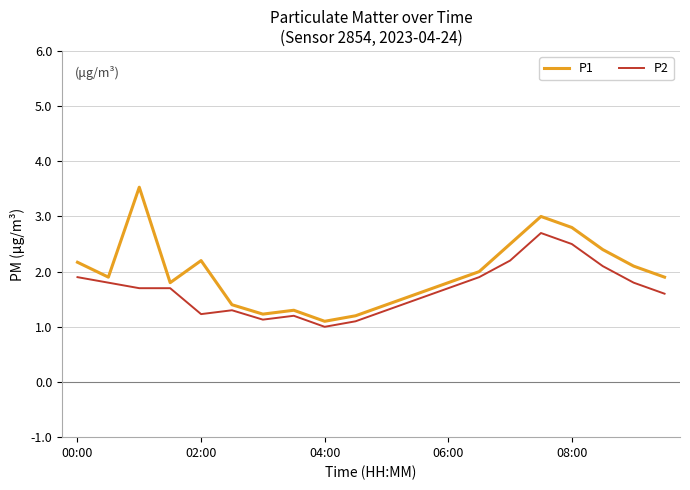

True or false: P1 has more than 2 points higher than both neighbors.

True